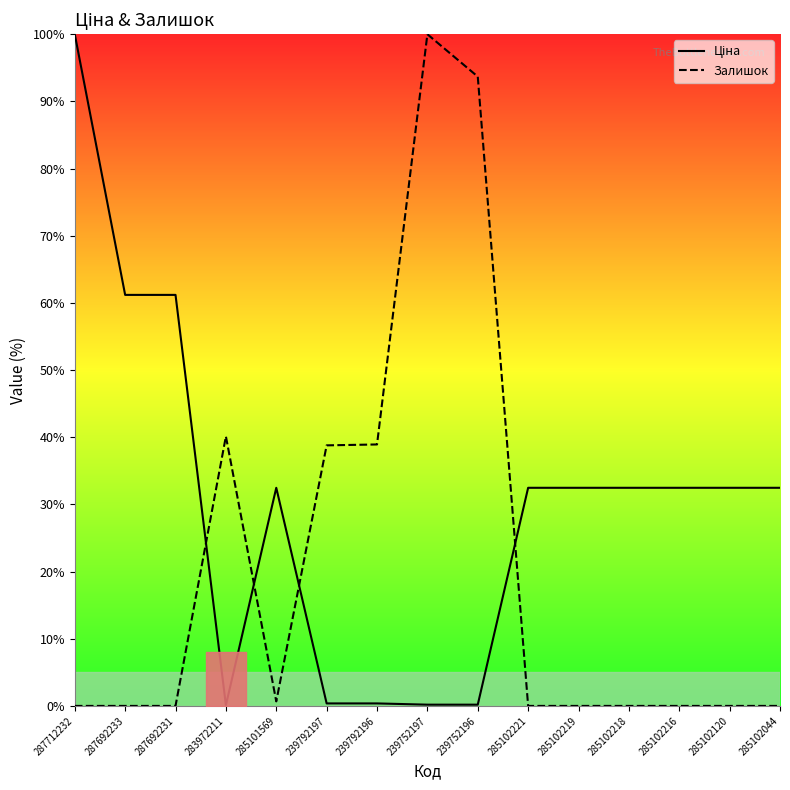

Reading left to right, what are all the values shown in this chart?

Ціна: 287712232=100.0	287692233=61.2	287692231=61.2	283972211=0.1	285101569=32.5	239792197=0.4	239792196=0.4	239752197=0.2	239752196=0.2	285102221=32.5	285102219=32.5	285102218=32.5	285102216=32.5	285102120=32.5	285102044=32.5
Залишок: 287712232=0.0	287692233=0.0	287692231=0.0	283972211=40.1	285101569=0.7	239792197=38.8	239792196=38.9	239752197=100.0	239752196=93.7	285102221=0.0	285102219=0.0	285102218=0.0	285102216=0.0	285102120=0.0	285102044=0.0